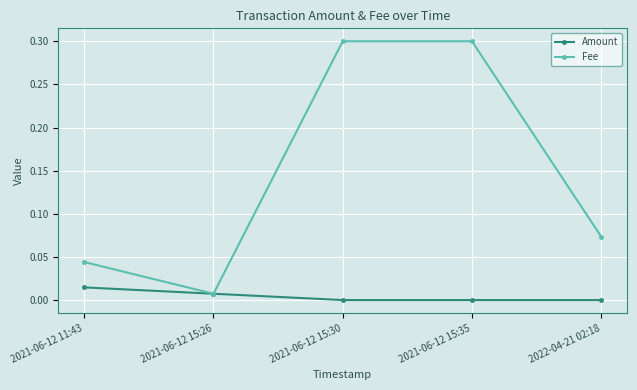

What are all the series names shown in the legend?

Amount, Fee